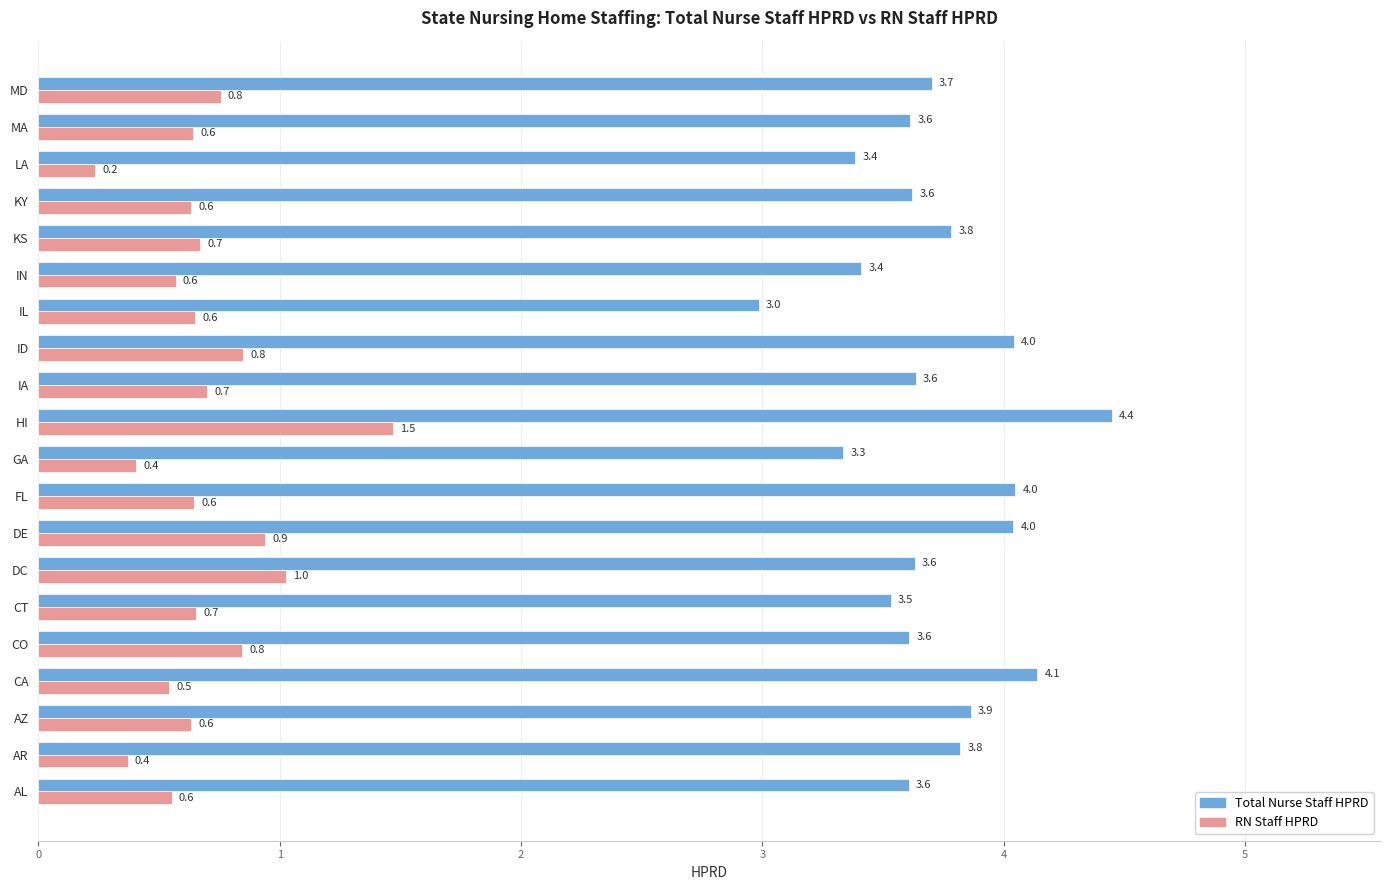

Which category has the highest value across all series?

HI